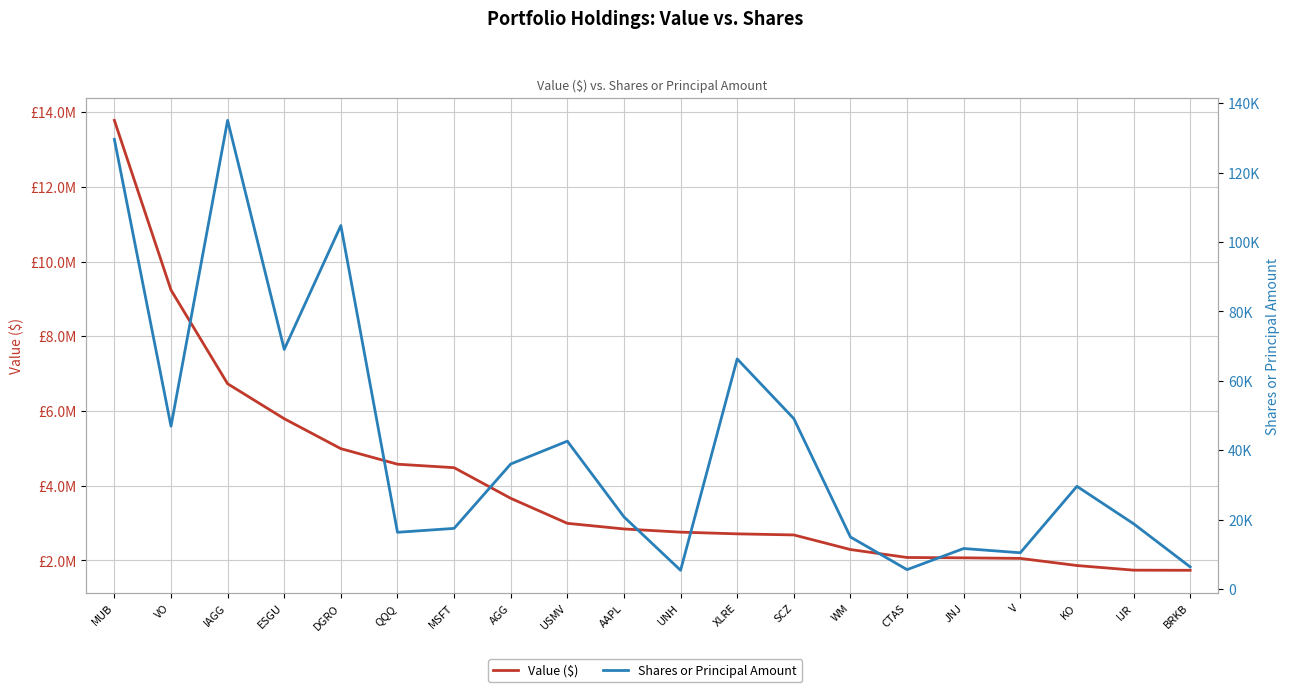

True or false: Value ($) and Shares or Principal Amount cross at least once.

False